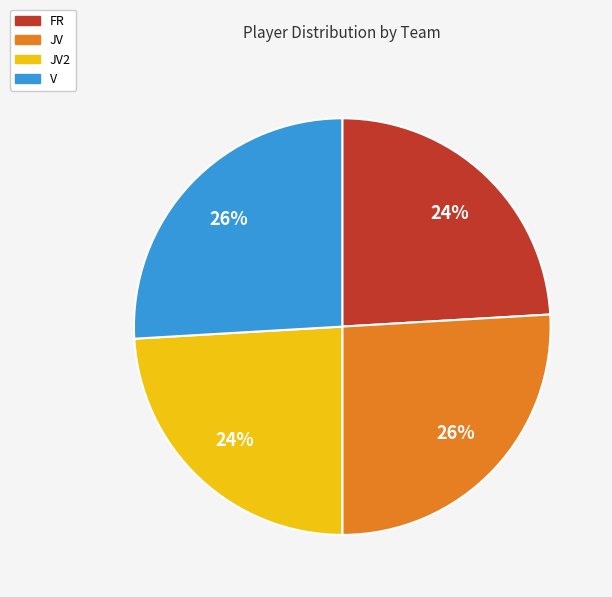

To the nearest percent, what is the difference between the largest and smallest slice percentages?

2%